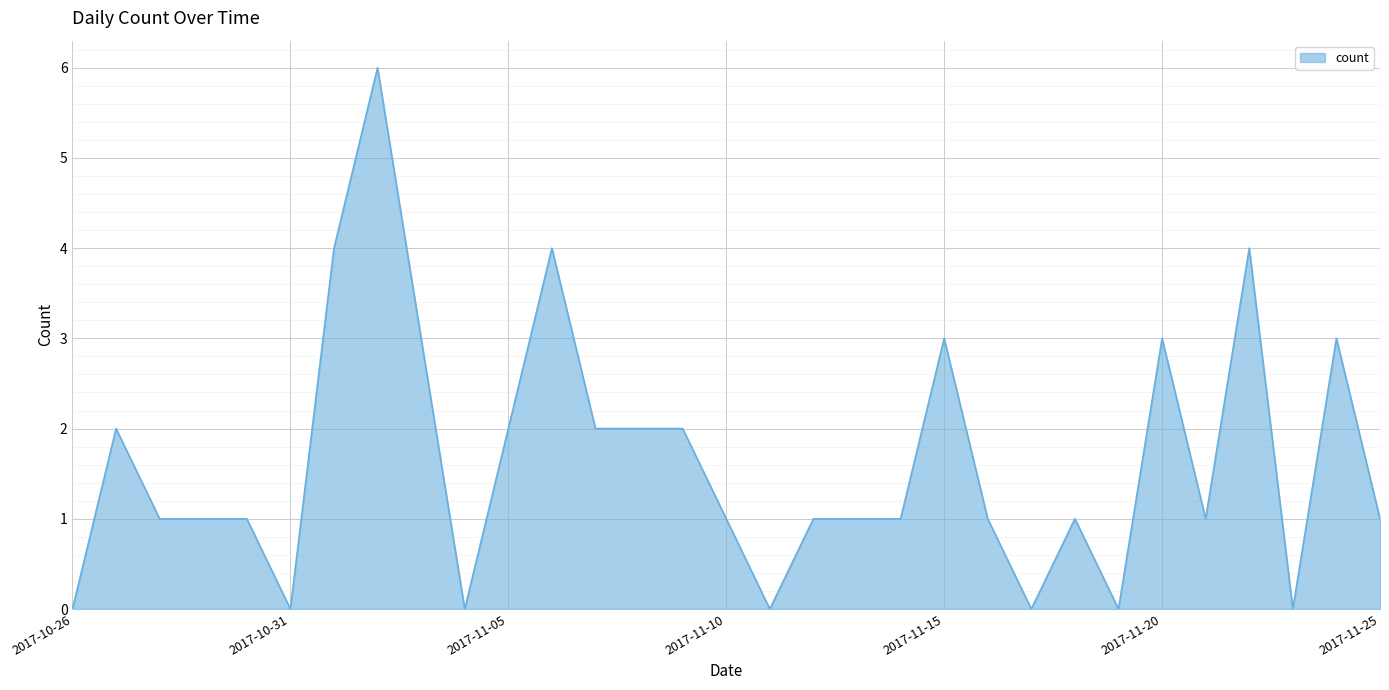

What is the greatest value displayed?

6